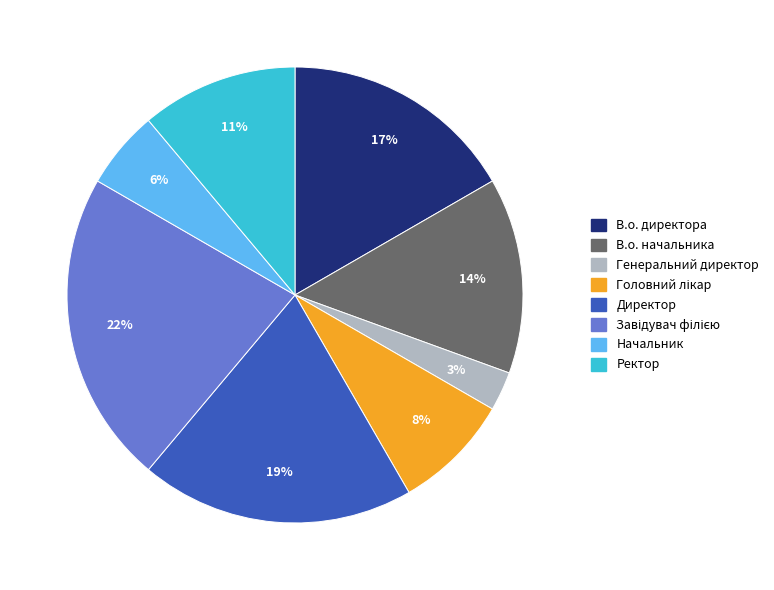

What percentage is the Генеральний директор slice, to the nearest percent?

3%